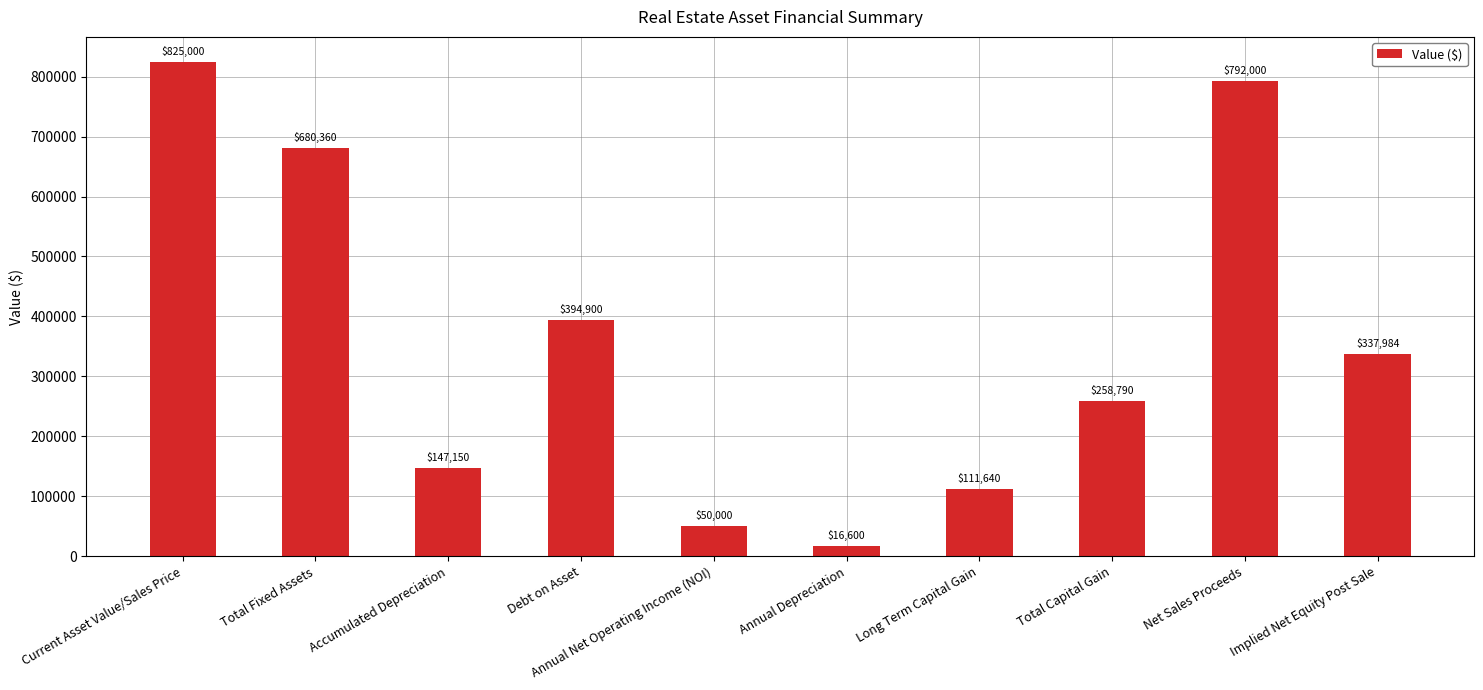

What is the minimum value shown in the chart?

16600.0